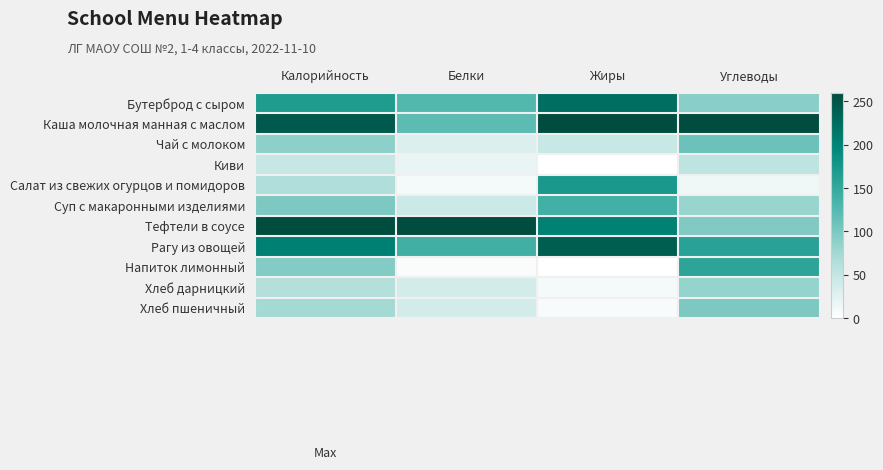

How many categories are shown in the chart?

4